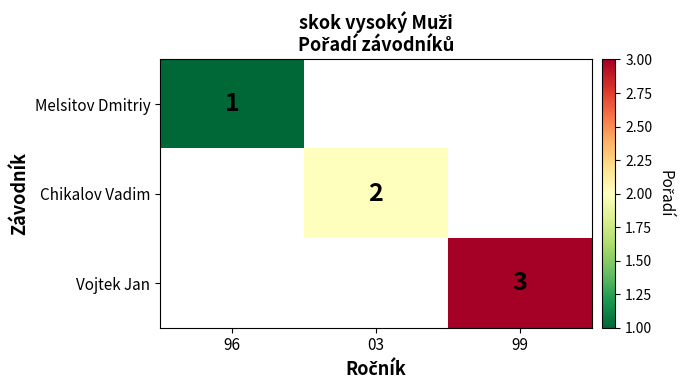

Between 96 and 99, which is larger?

99